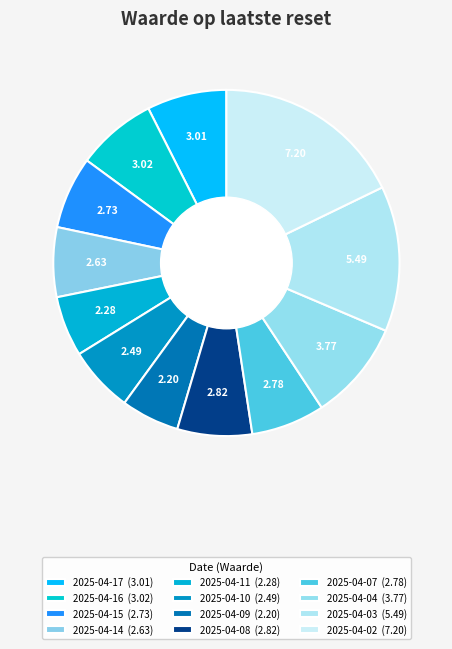

Does any single category account for the majority?

No